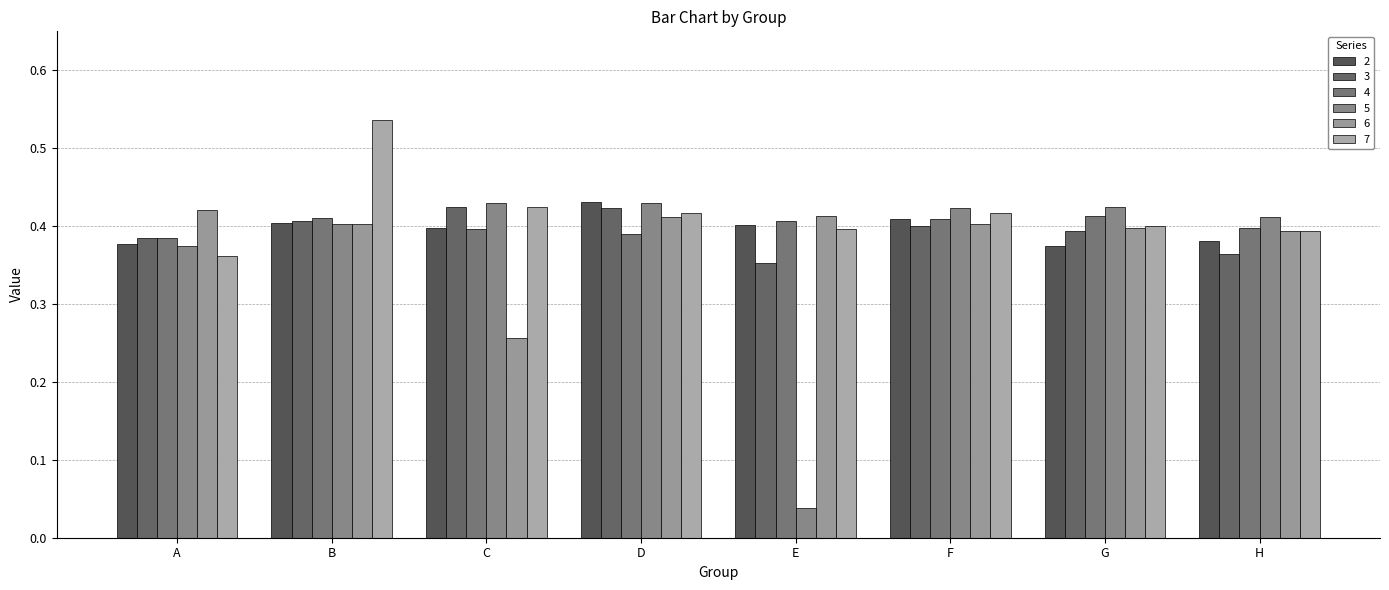

What are all the series names shown in the legend?

2, 3, 4, 5, 6, 7